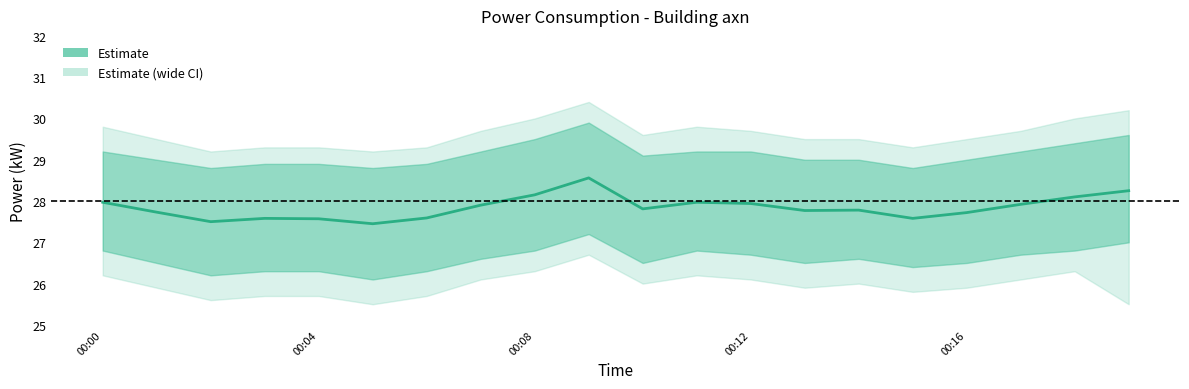

Is this an area chart (filled region under the line)?

No